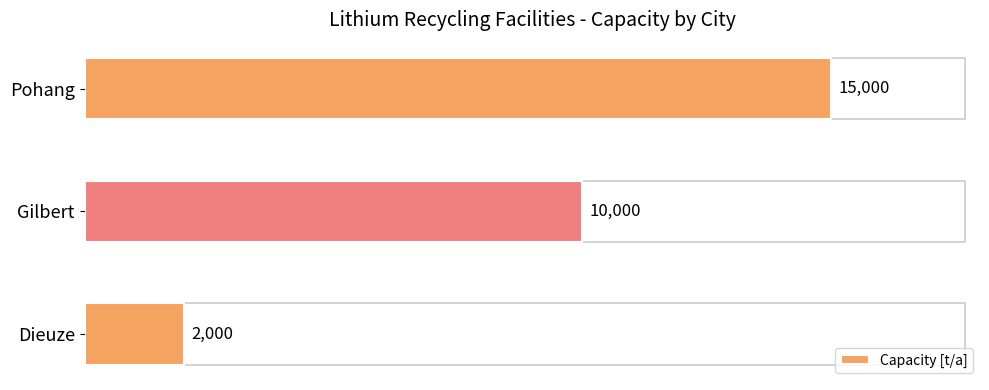

What is the change in value from Gilbert to Pohang?

+5000